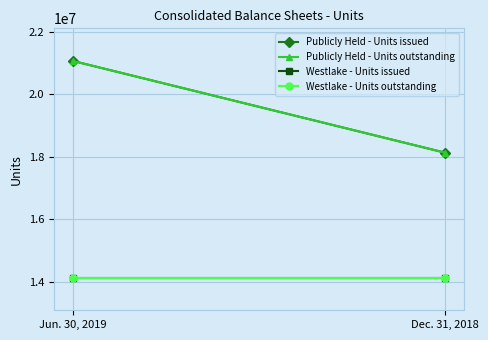

Reading right to left, list all the values displayed in this chart.

Publicly Held - Units issued: Dec. 31, 2018=18125141	Jun. 30, 2019=21065959
Publicly Held - Units outstanding: Dec. 31, 2018=18125141	Jun. 30, 2019=21065959
Westlake - Units issued: Dec. 31, 2018=14122230	Jun. 30, 2019=14122230
Westlake - Units outstanding: Dec. 31, 2018=14122230	Jun. 30, 2019=14122230